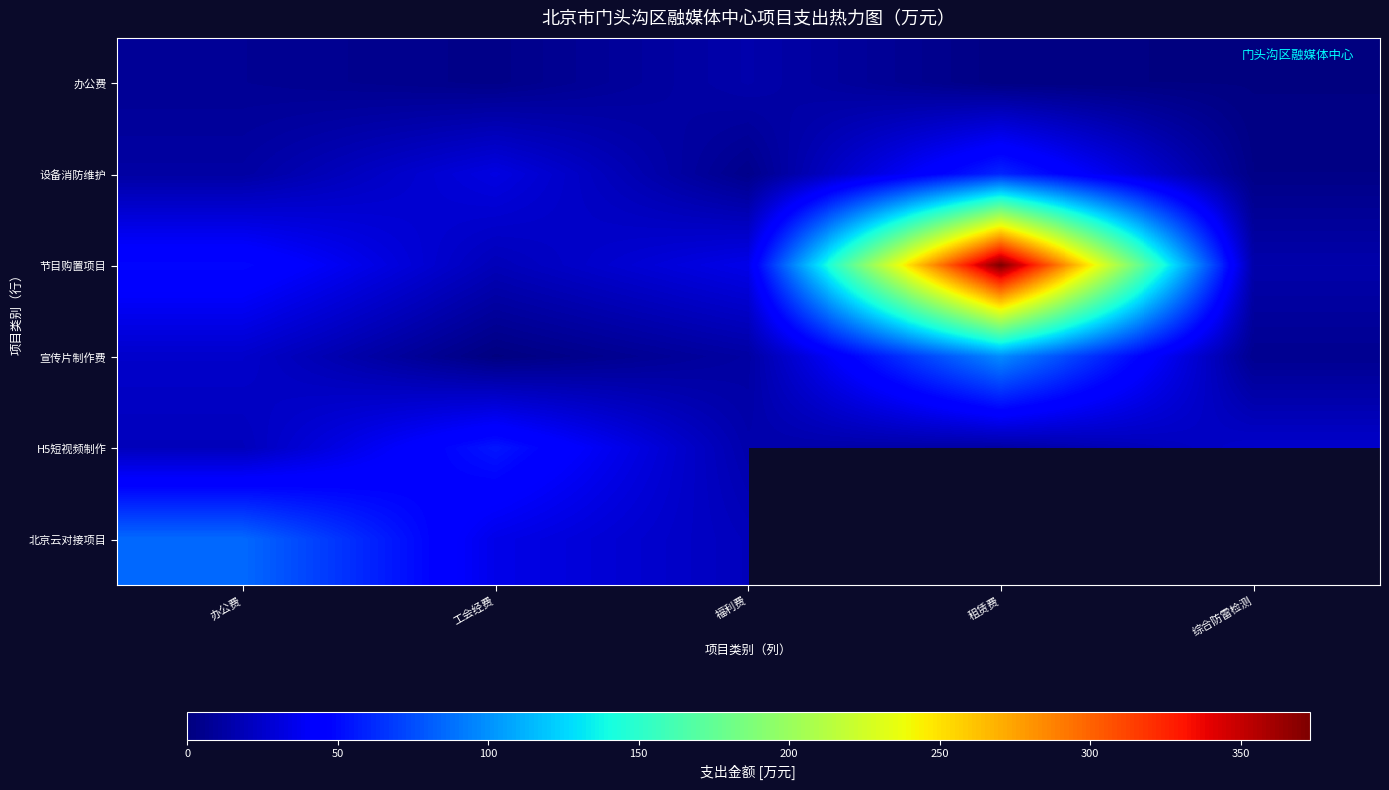

True or false: 节目购置项目 has a value of 19.0 at 工会经费.

True